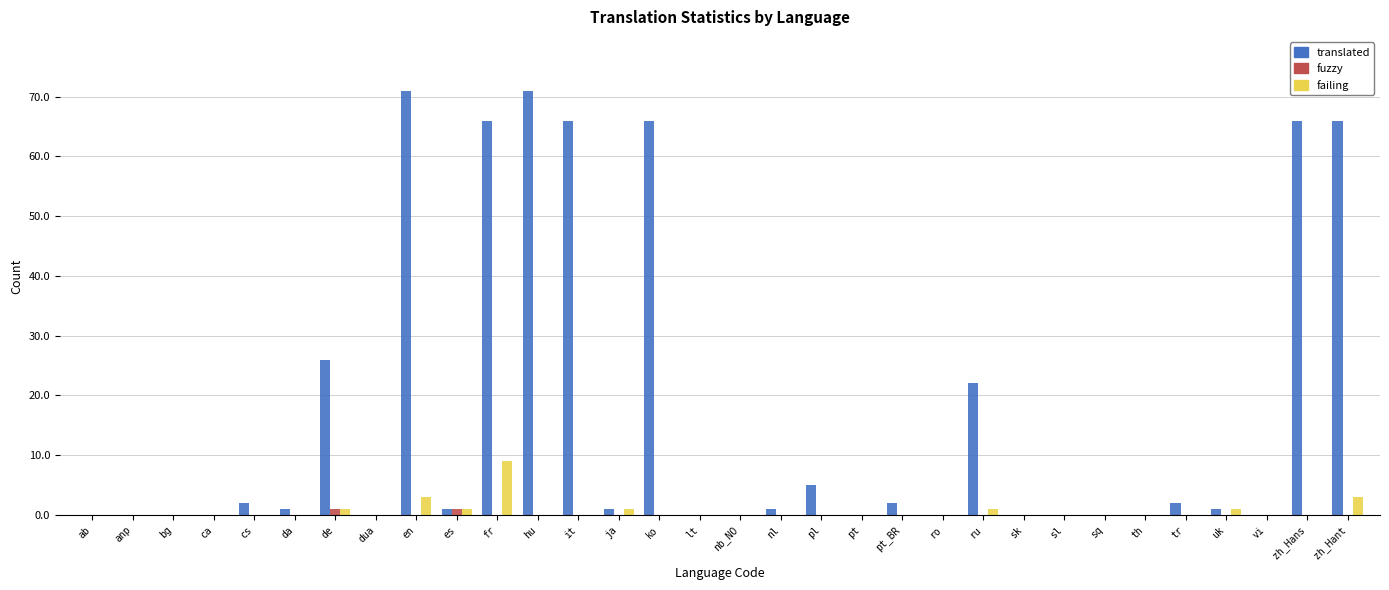

At which label does failing reach its peak?

fr